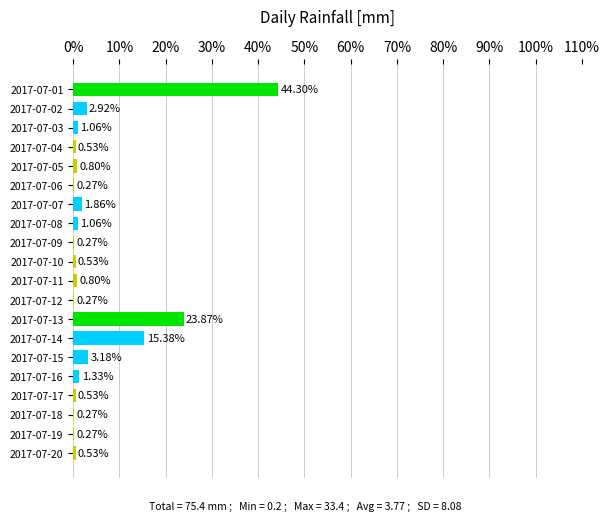

Which has a higher value, 2017-07-17 or 2017-07-12?

2017-07-17